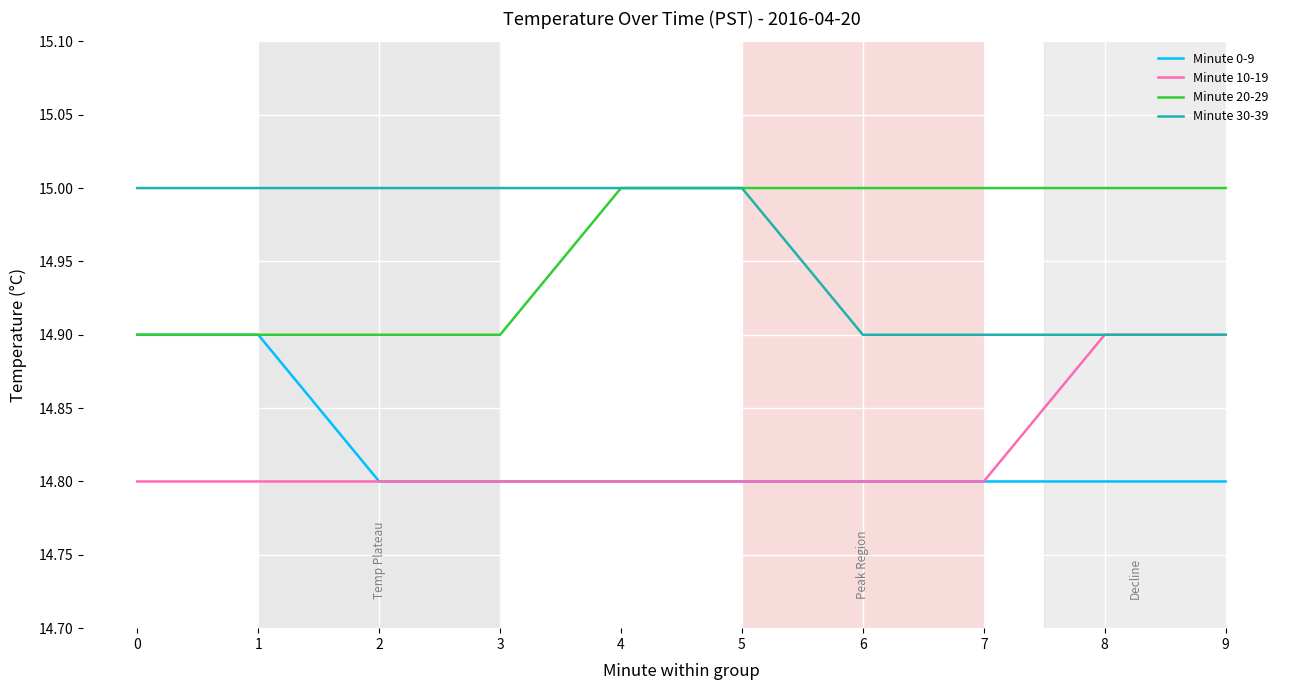

What is the maximum value for Minute 10-19?

14.9